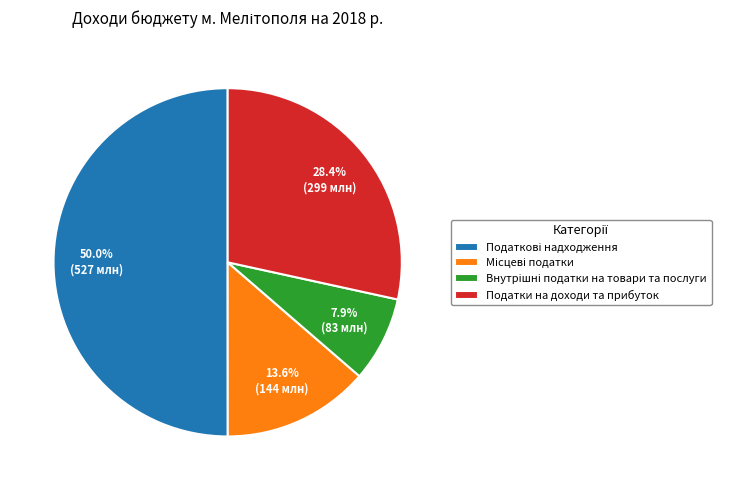

How much of the chart is everything except Податки на доходи та прибуток?

71.6%